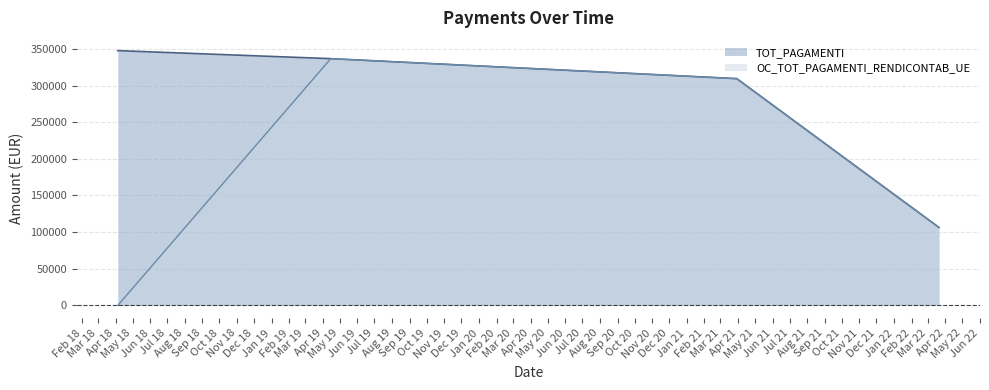

What is the value of the TOT_PAGAMENTI point at the 4th from the left?

106441.4